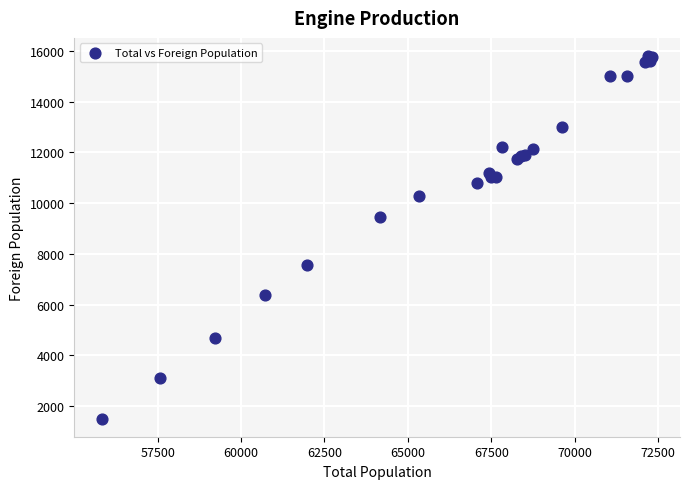

What Y value in the scatter plot is closest to 8652?

9472